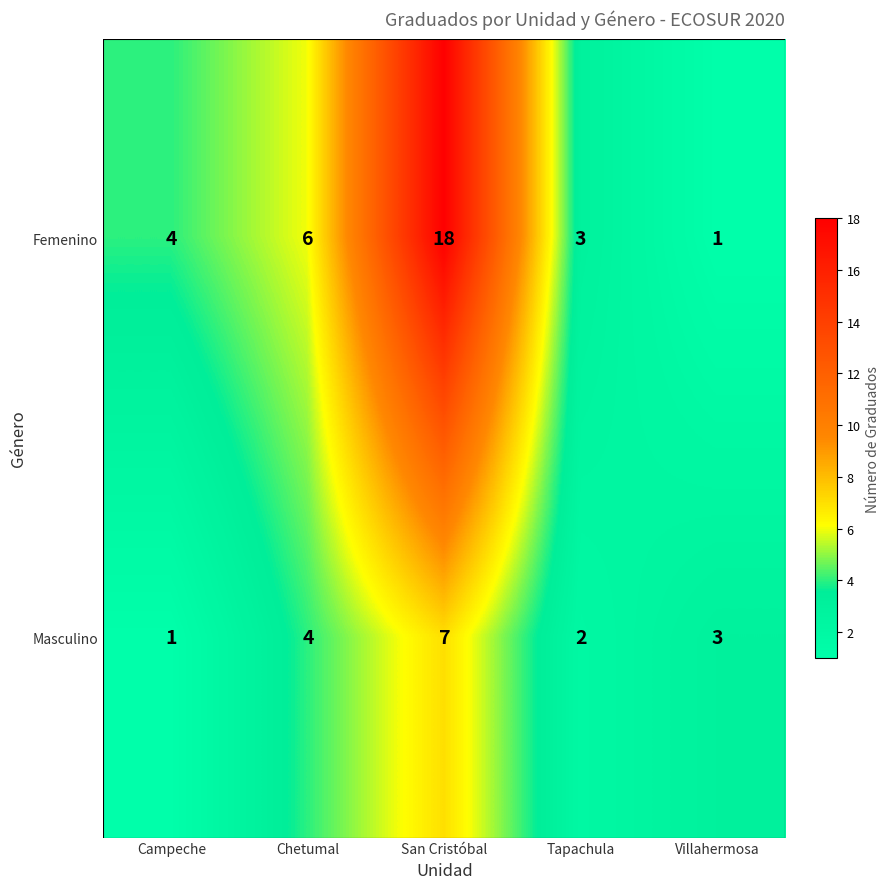

At which label is Femenino closest to 9?

Chetumal